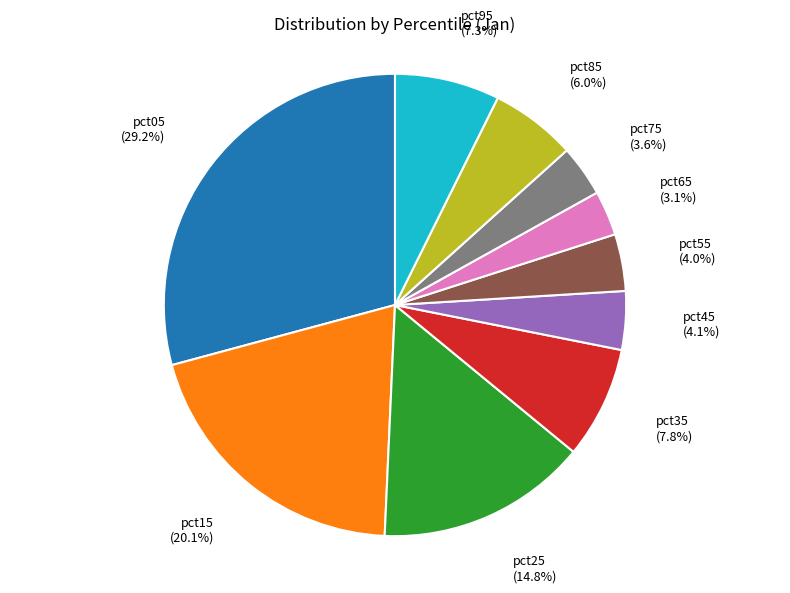

Does any single category account for the majority?

No